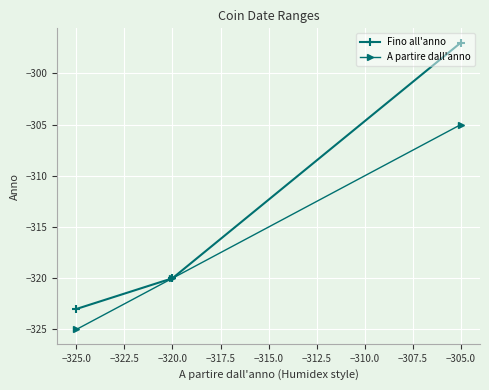

How many lines are shown in the chart?

2